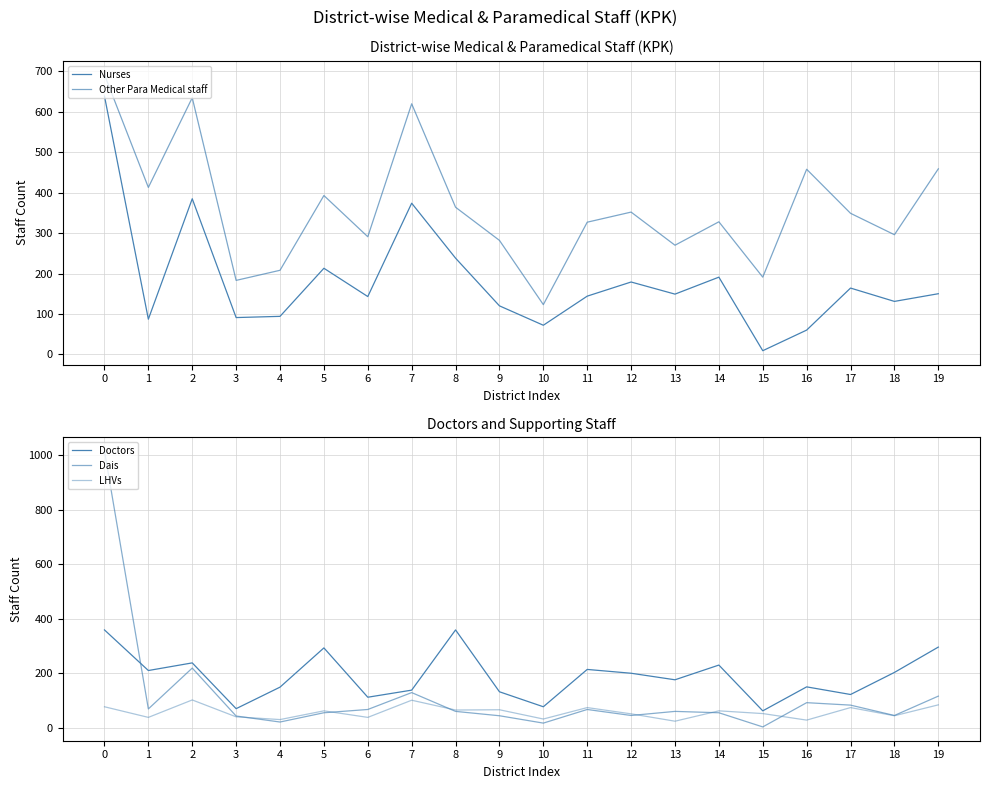

How many data points in Nurses are less than 149?

10